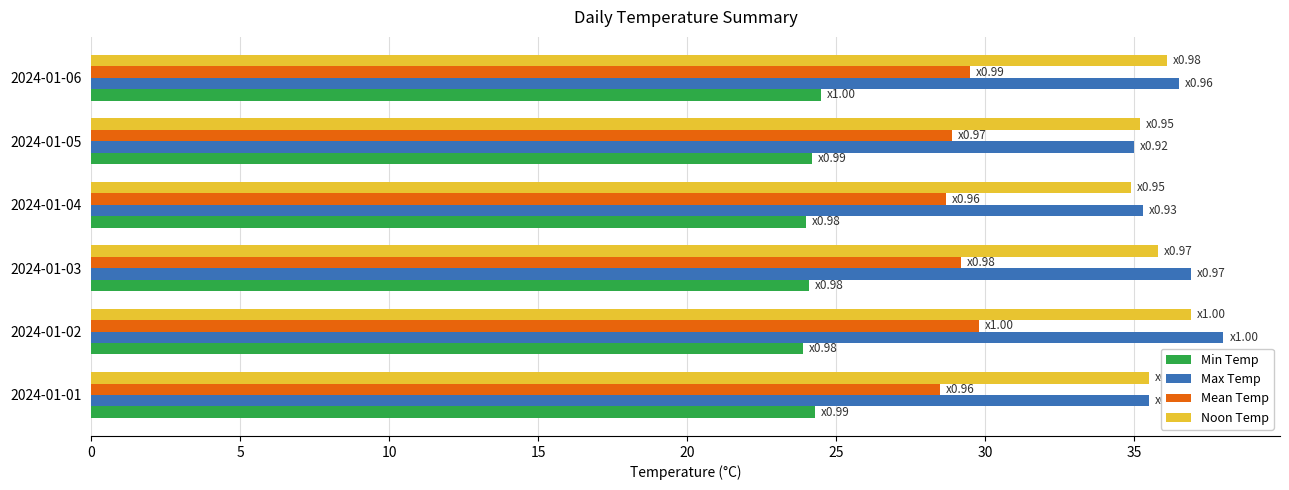

Is it true that Max Temp equals 35.3 at 2024-01-04?

True